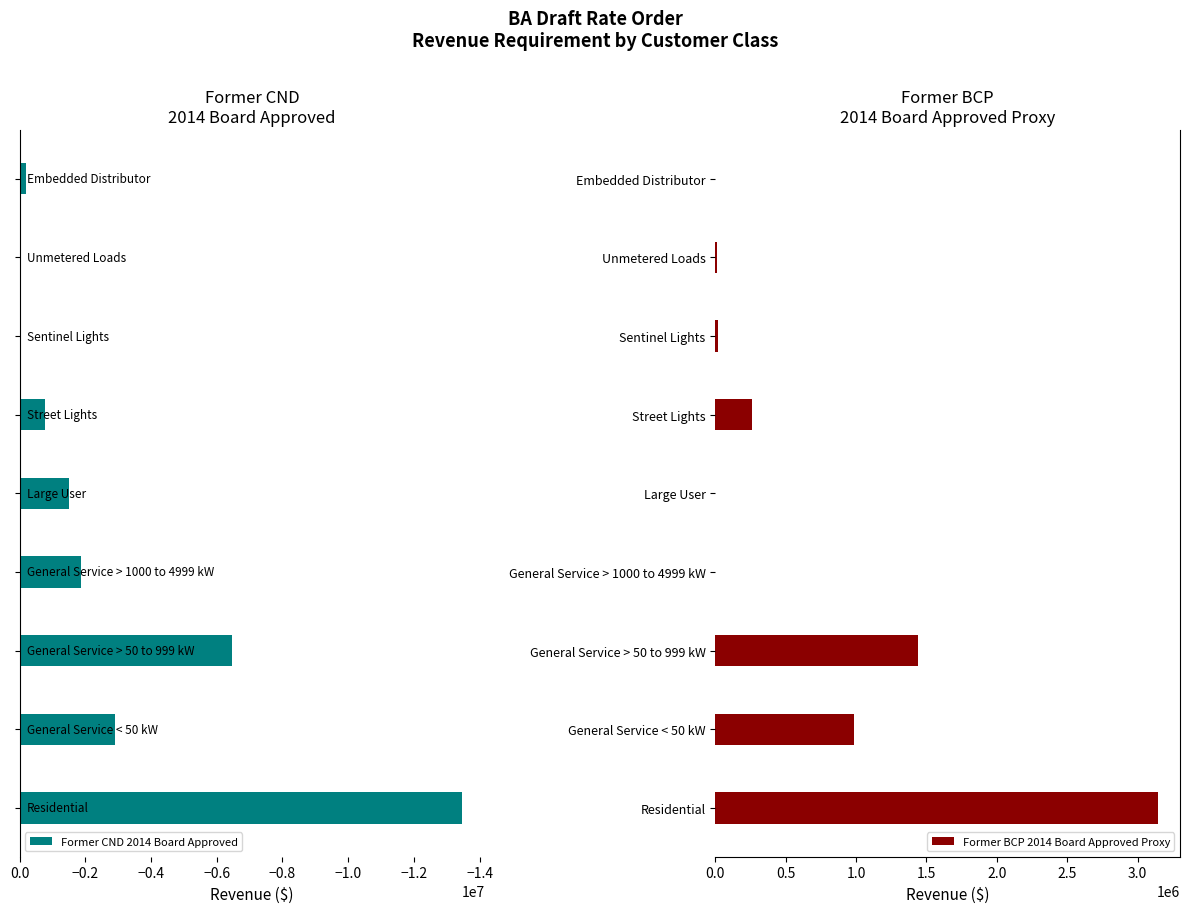

Reading right to left, extract all data points from this chart.

Former CND 2014 Board Approved: -194006	-53096	-22962	-777185	-1504085	-1854779	-6454976	-2894872	-13473027
Former BCP 2014 Board Approved Proxy: 0	11020	22962	264340	0	0	1440256	982829	3144679